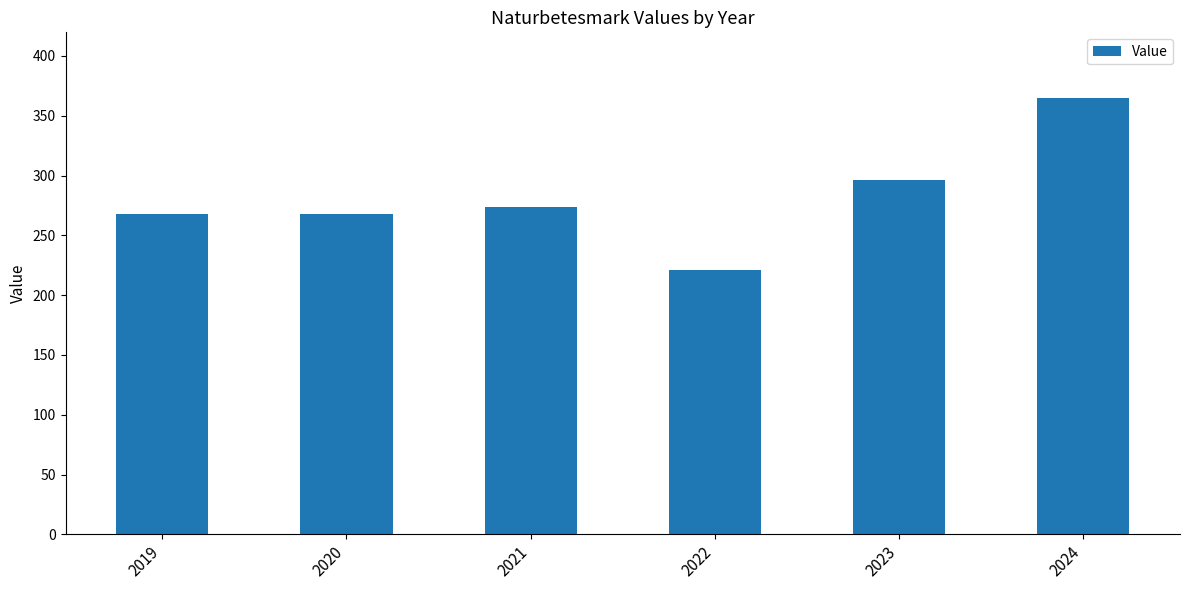

Reading right to left, what are all the values shown in this chart?

2024=365	2023=296	2022=221	2021=274	2020=268	2019=268